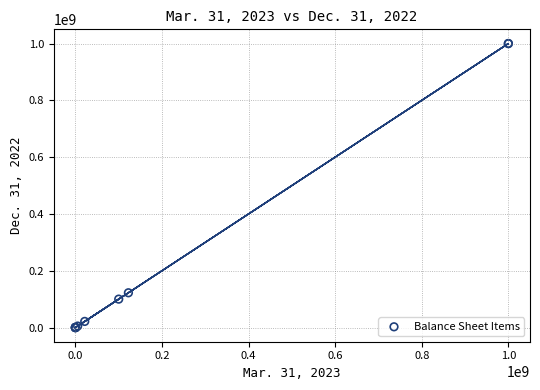

What Y value in the scatter plot is closest to 500000000?

122370425.0